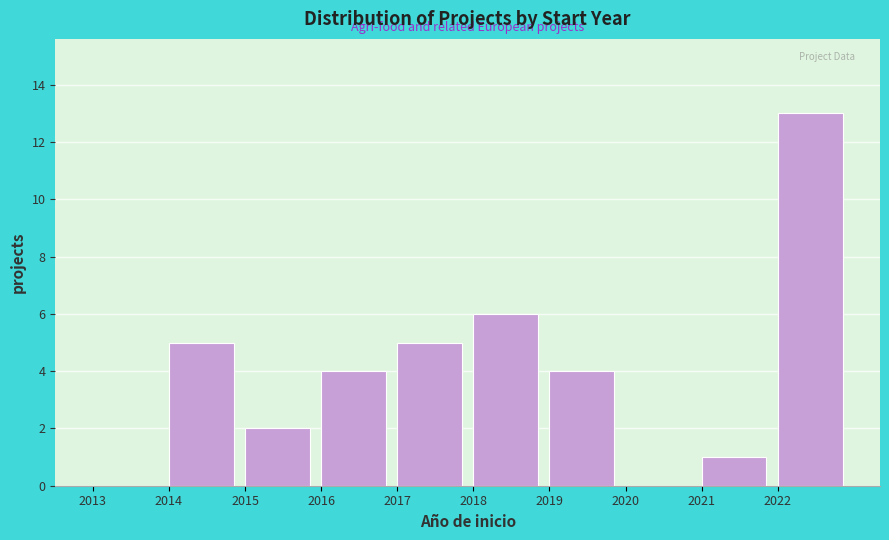

Reading left to right, list every bar in this chart as the range it spans on the x-axis followed by its height. The values are not printed on the chart, so give them approximately, as read against the axis.

2013 to 2014: 0
2014 to 2015: 5
2015 to 2016: 2
2016 to 2017: 4
2017 to 2018: 5
2018 to 2019: 6
2019 to 2020: 4
2020 to 2021: 0
2021 to 2022: 1
2022 to 2023: 13